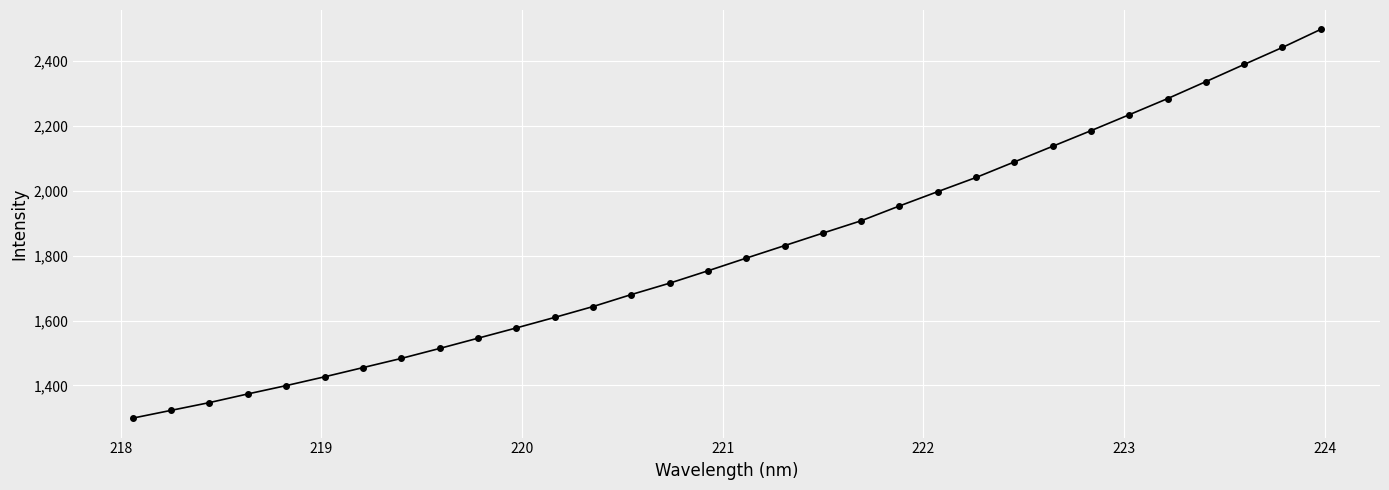

What is the smallest value displayed?

1299.5